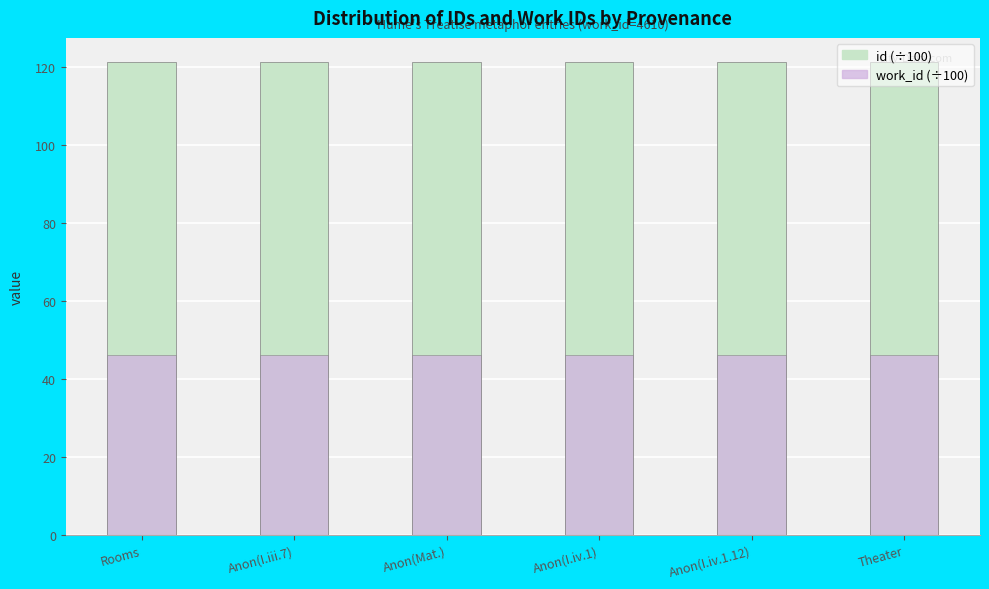

Are the bars horizontal?

No